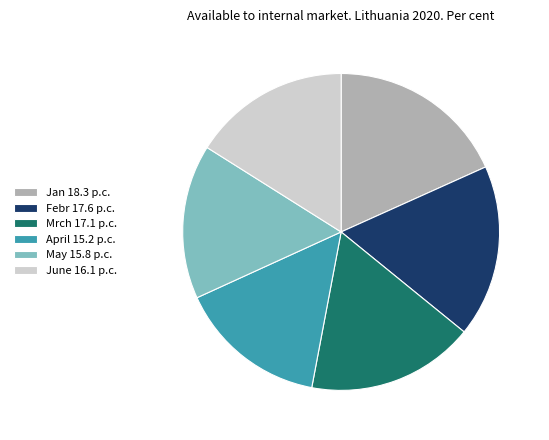

True or false: Febr accounts for 5% of the total.

False